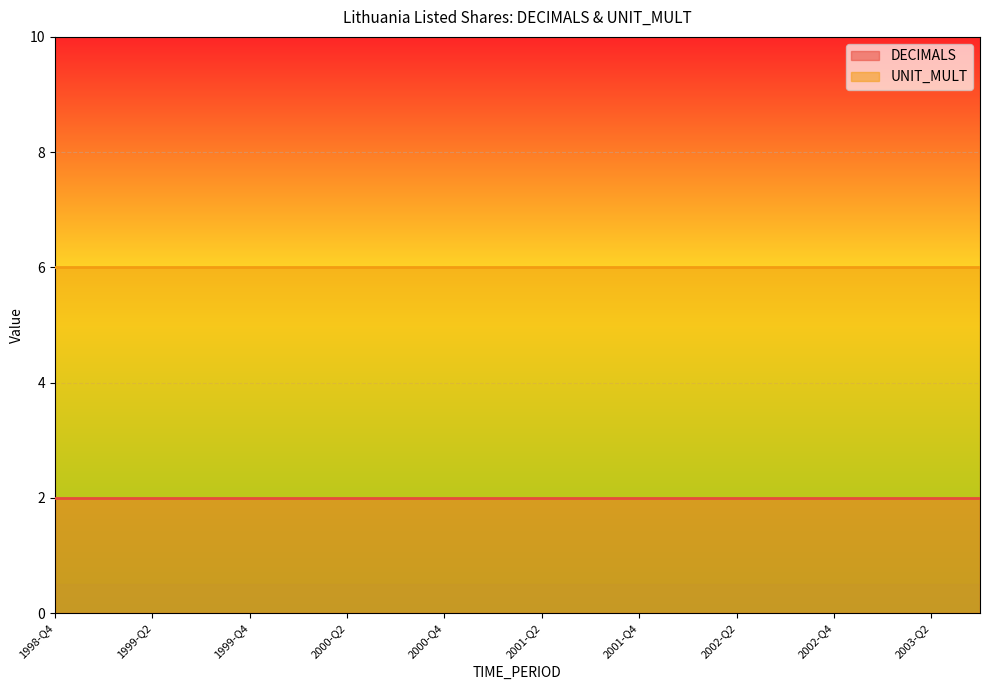

Rank the series by their maximum value, from highest to lowest.

UNIT_MULT, DECIMALS